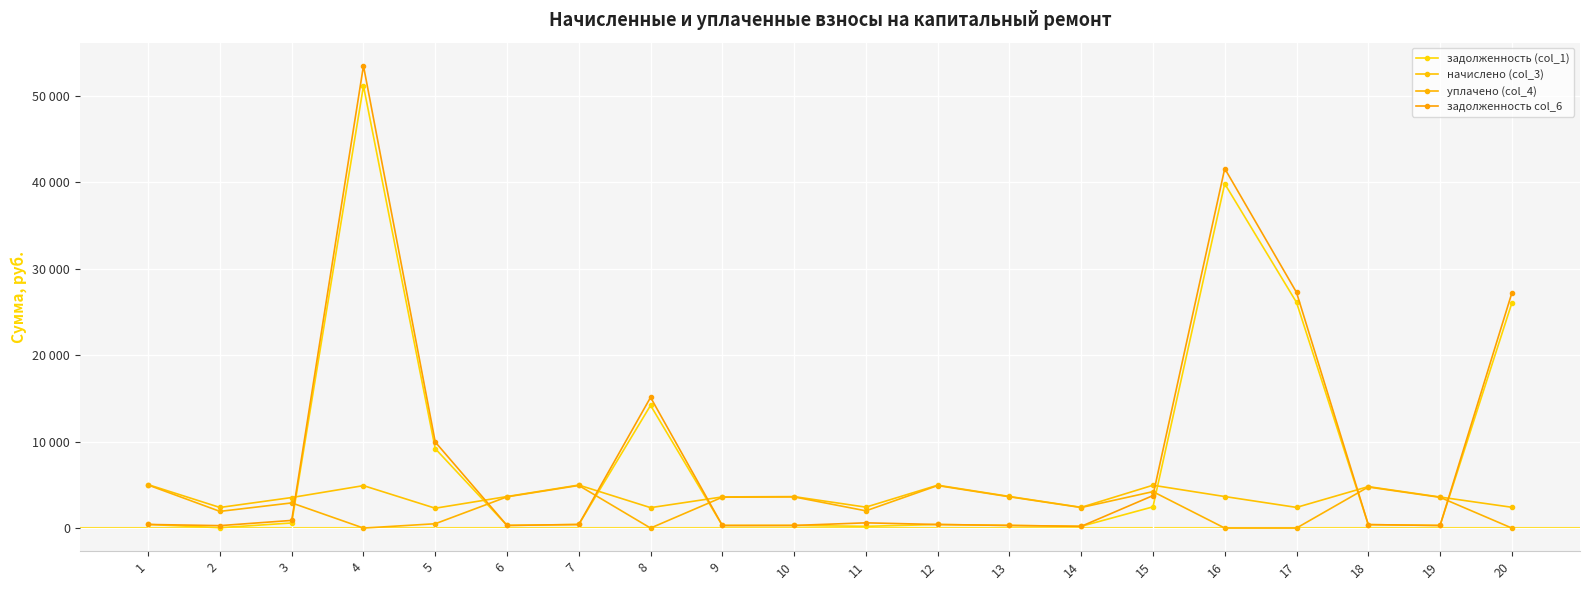

Which series has the largest total across all categories?

задолженность col_6